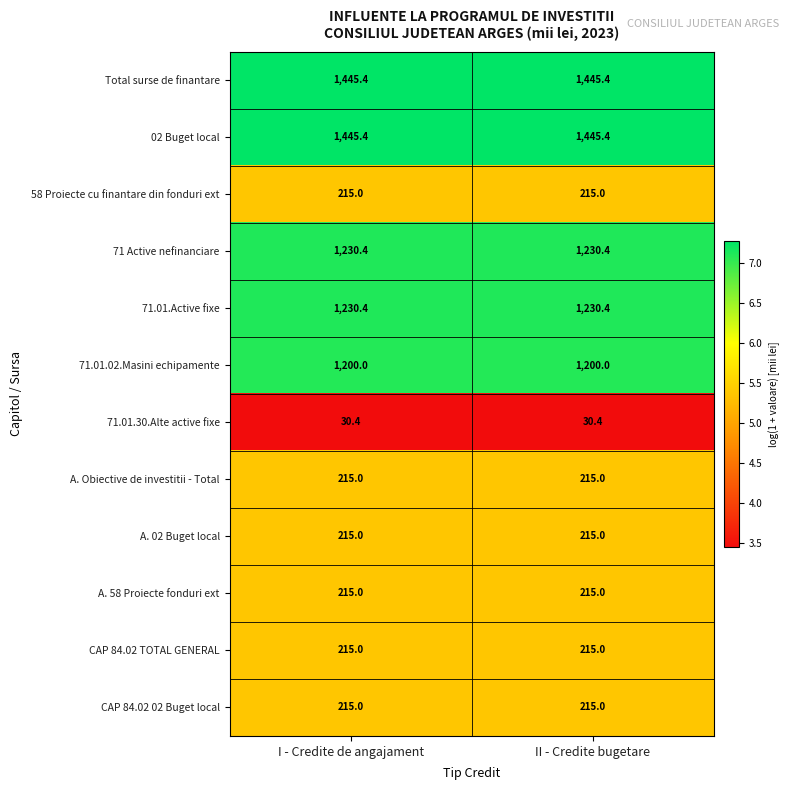

What is the smallest value displayed?

30.4